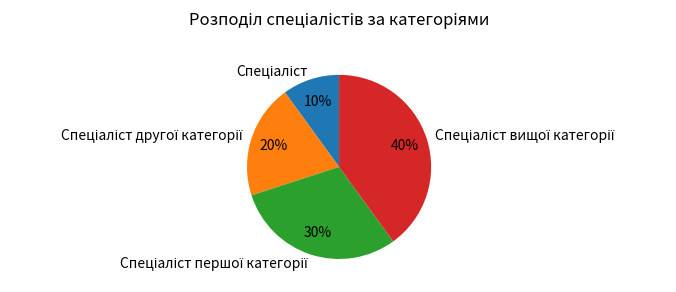

Does any single category account for the majority?

No